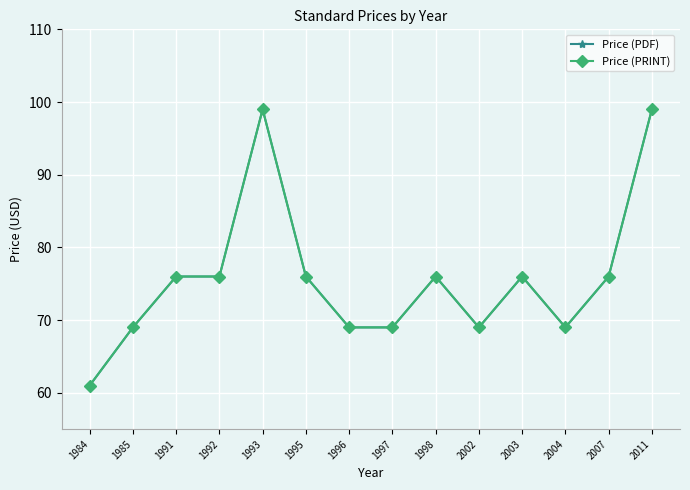

The value of Price (PDF) at 1995 is 76. True or false?

True